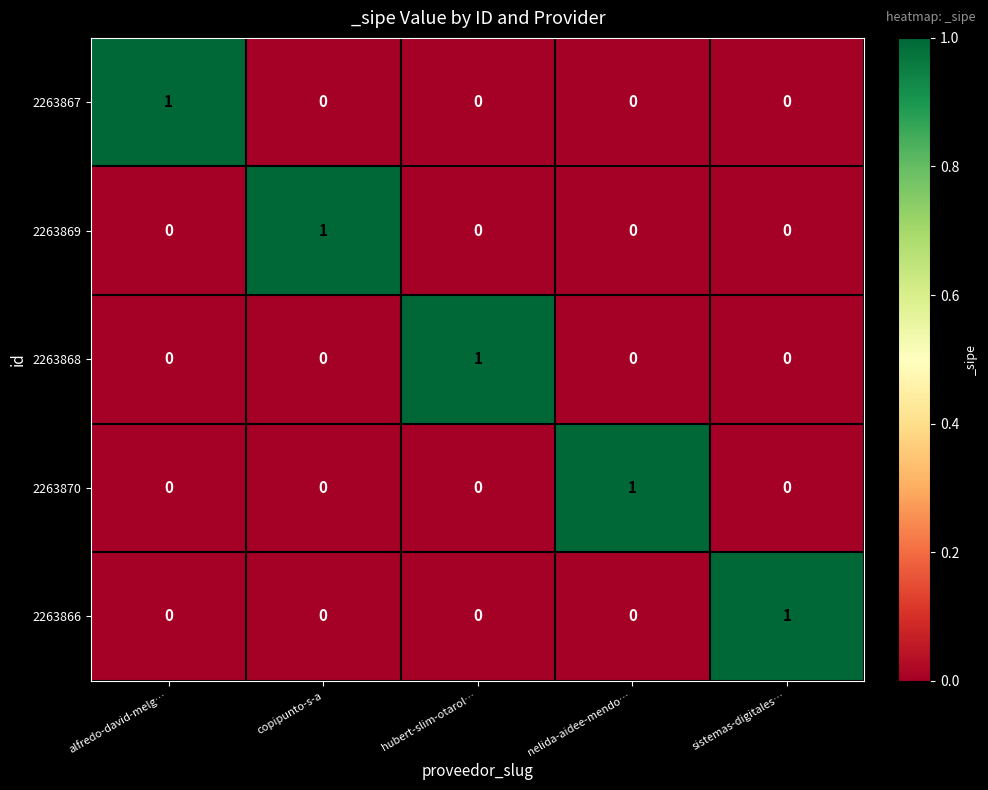

The value of 2263868 at hubert-slim-otarol… is 1. True or false?

True